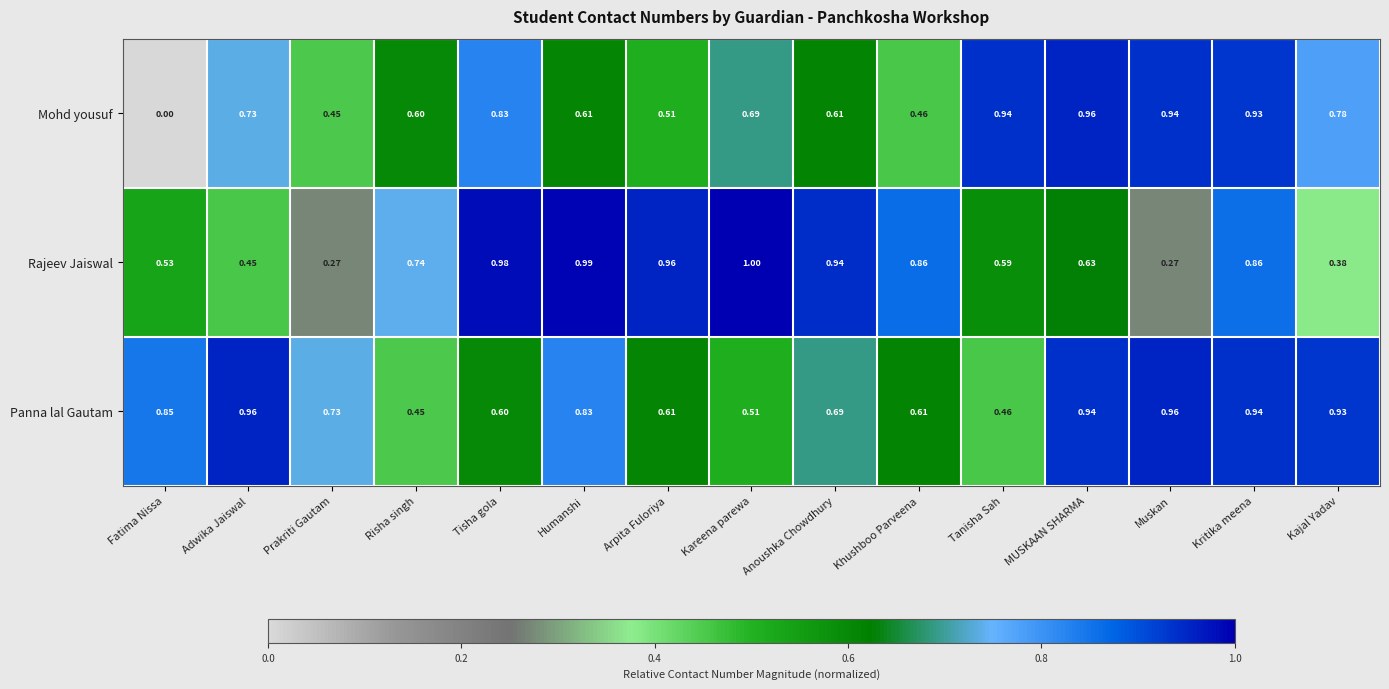

At which label does Rajeev Jaiswal reach its peak?

Kareena parewa